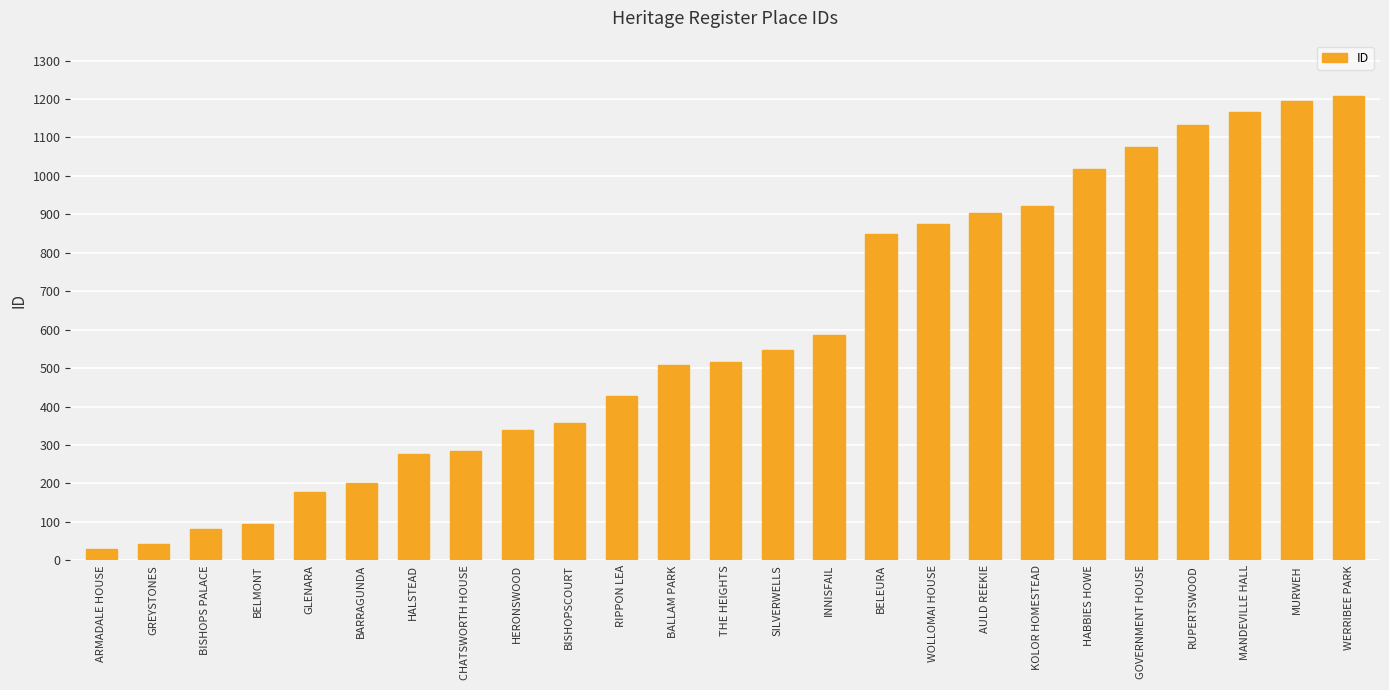

What position from the right is BALLAM PARK?

14